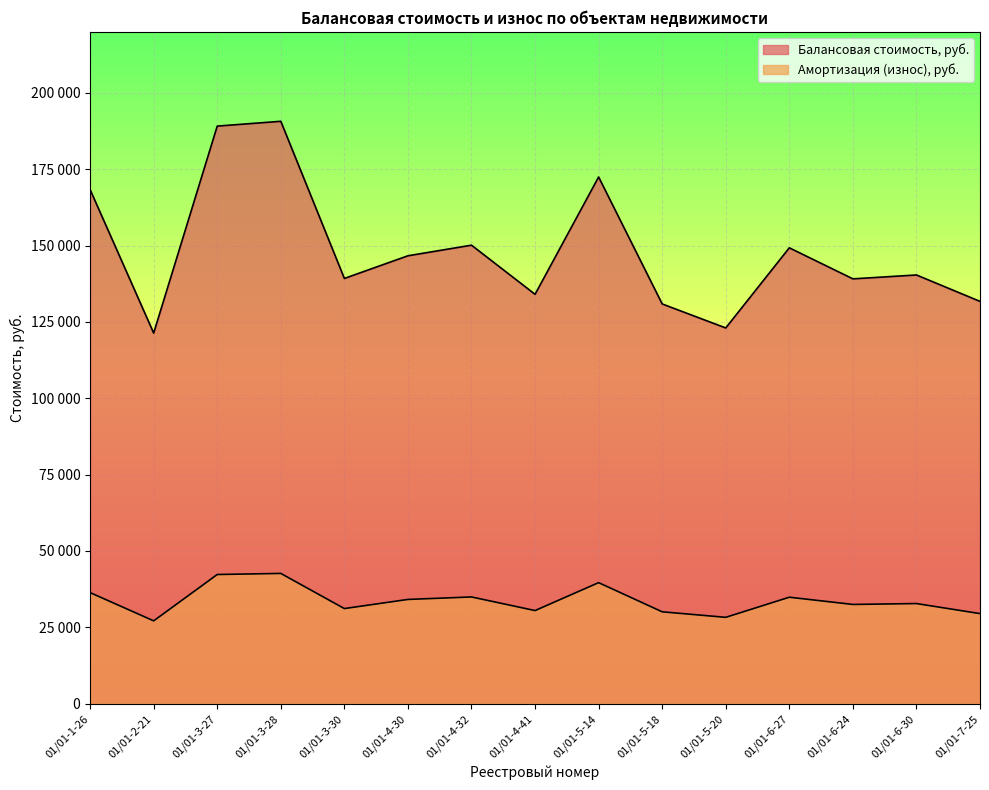

What is the value of the Балансовая стоимость, руб. point at the 13th from the left?

139109.6